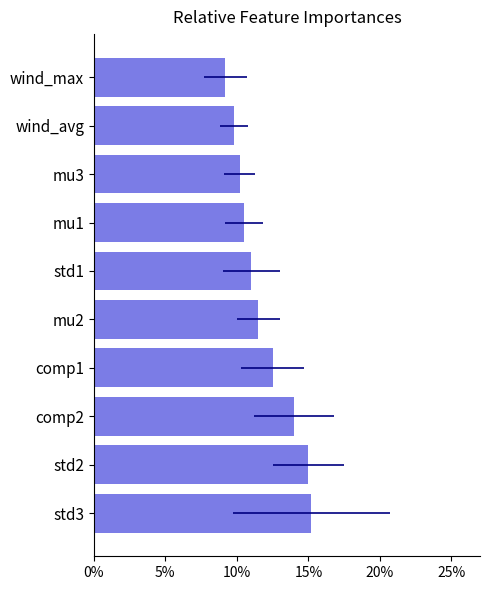

What is the difference between the maximum and minimum values?

6.0